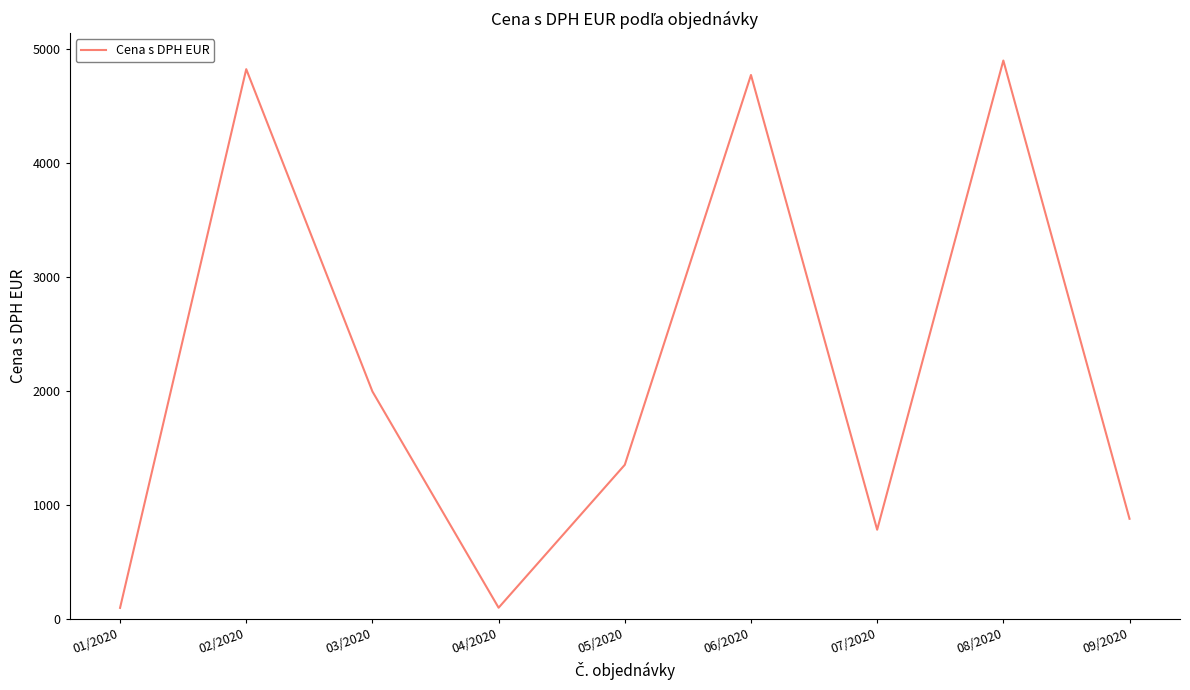

Between 04/2020 and 03/2020, which is larger?

03/2020